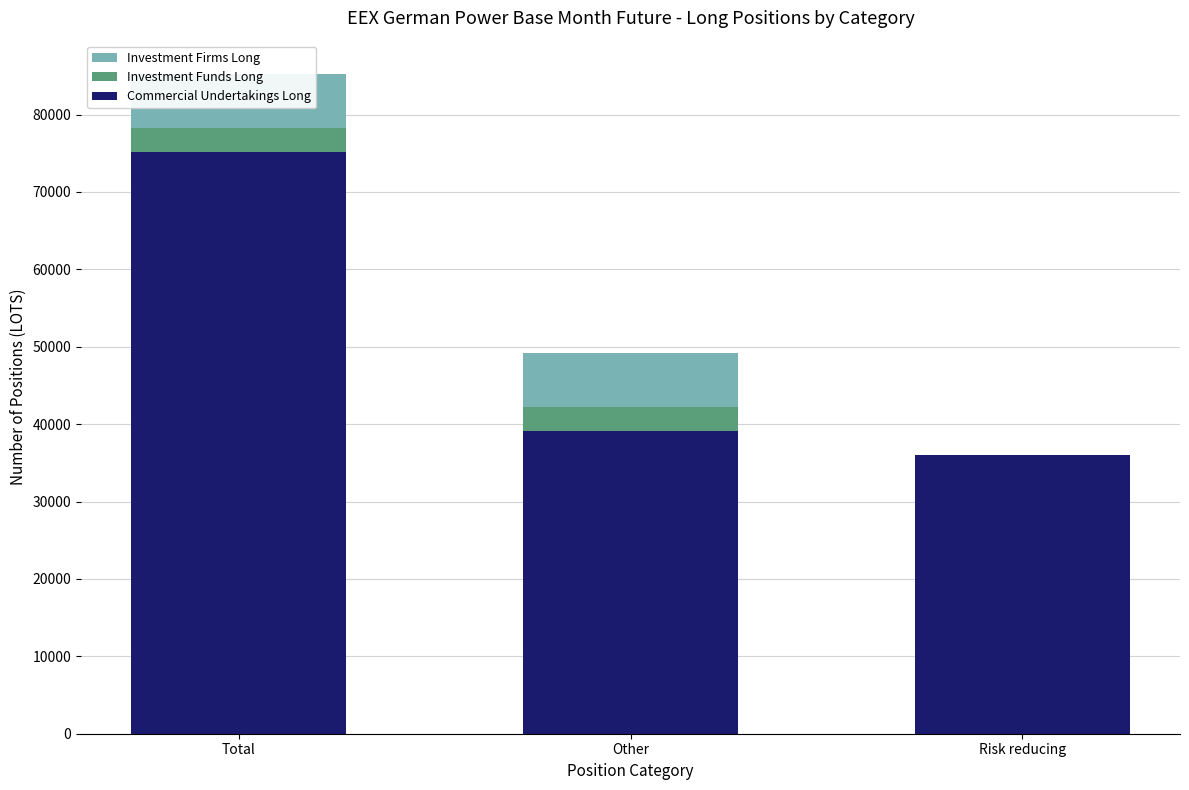

At which label does Investment Funds Long reach its minimum?

Risk reducing